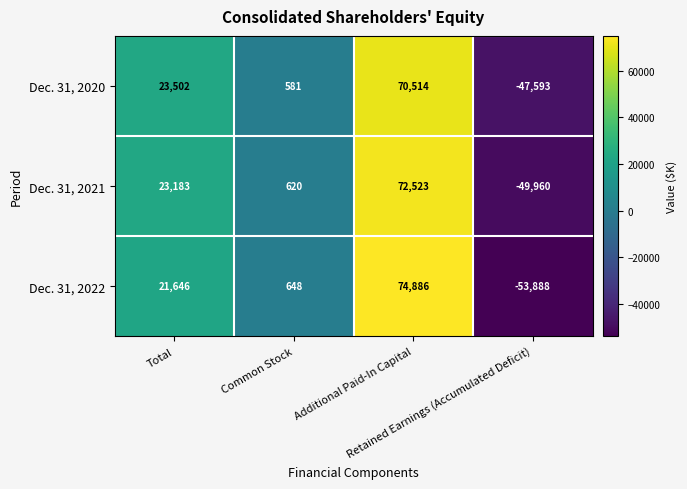

What is the average value of the Dec. 31, 2020 series?

11751